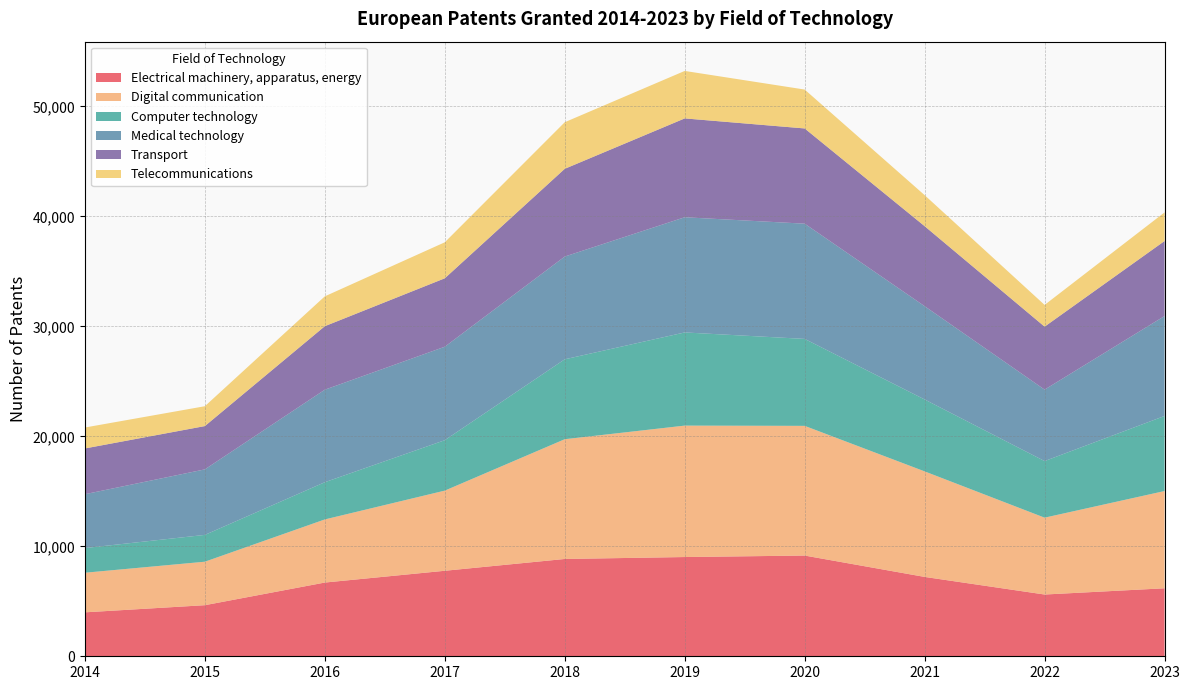

How many data points does each series have?

10